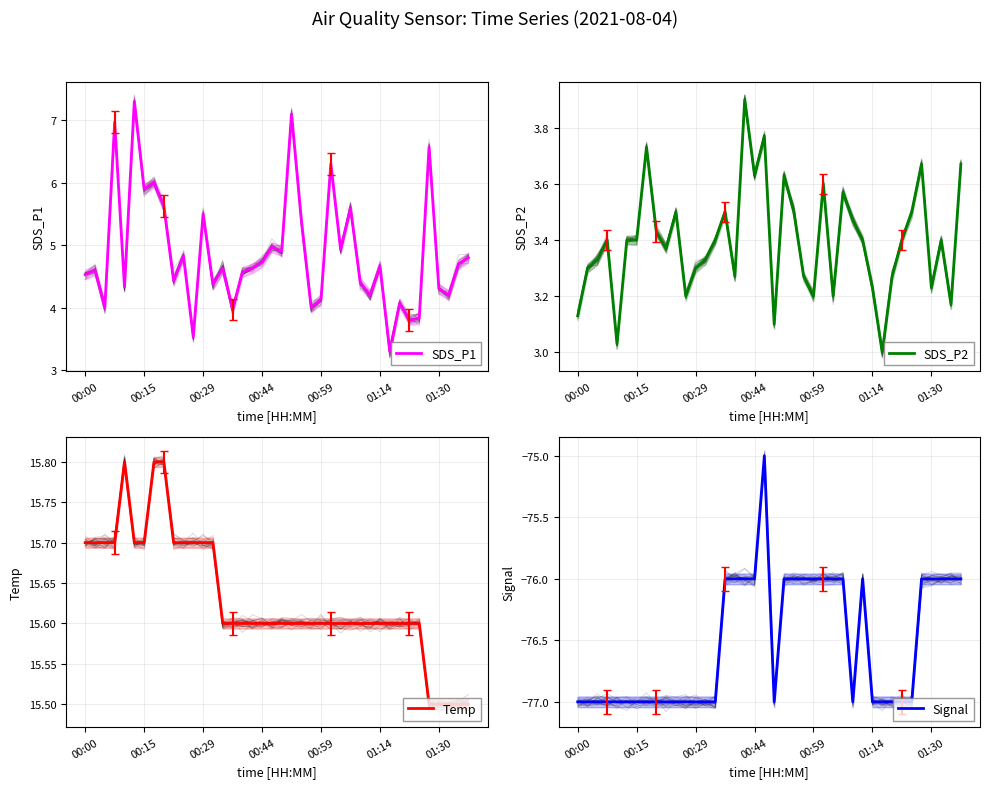

Is it true that SDS_P1 equals 4.1 at 00:59?

True